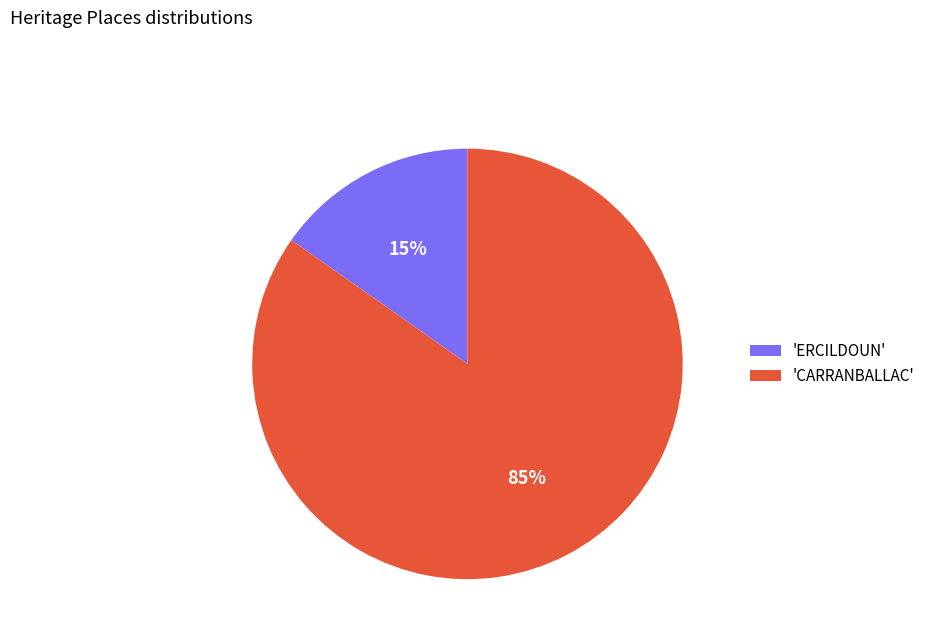

Which slice is the largest?

'CARRANBALLAC'